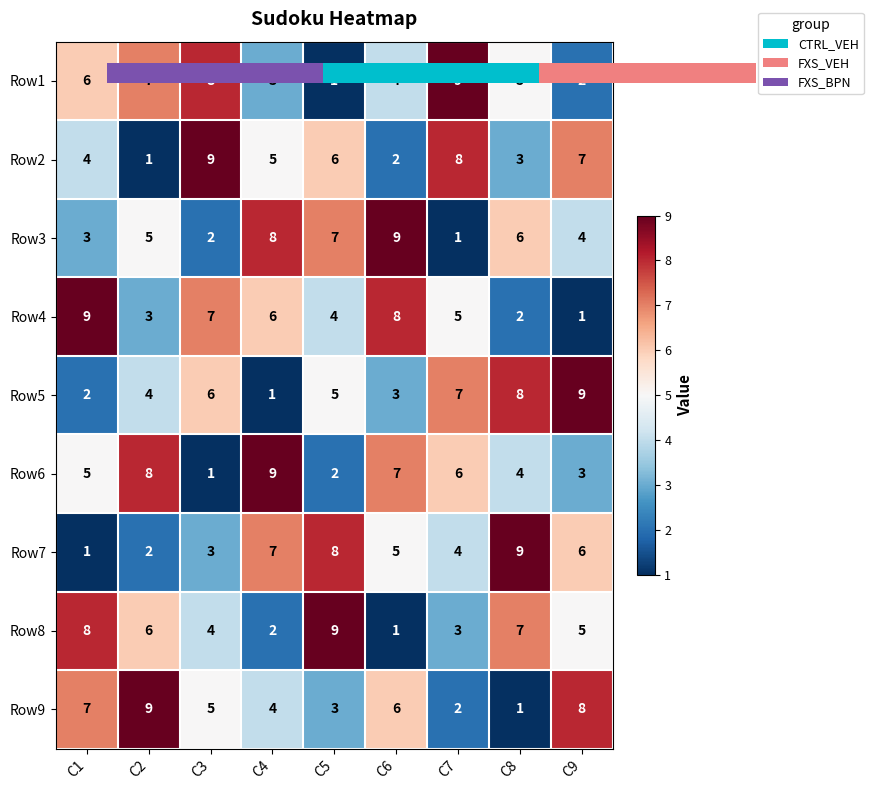

At C2, list the series in order from smallest to largest.

Row2, Row7, Row4, Row5, Row3, Row8, Row1, Row6, Row9